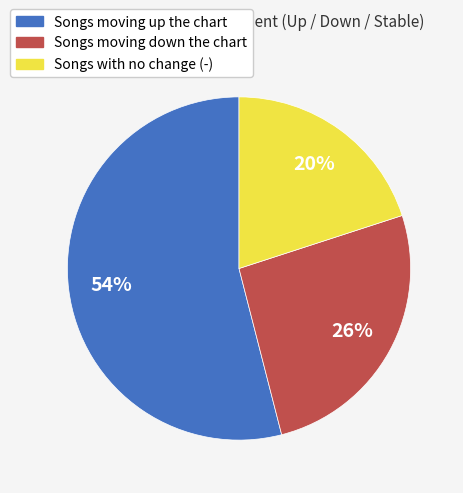

Which category has the biggest portion of the pie?

Songs moving up the chart